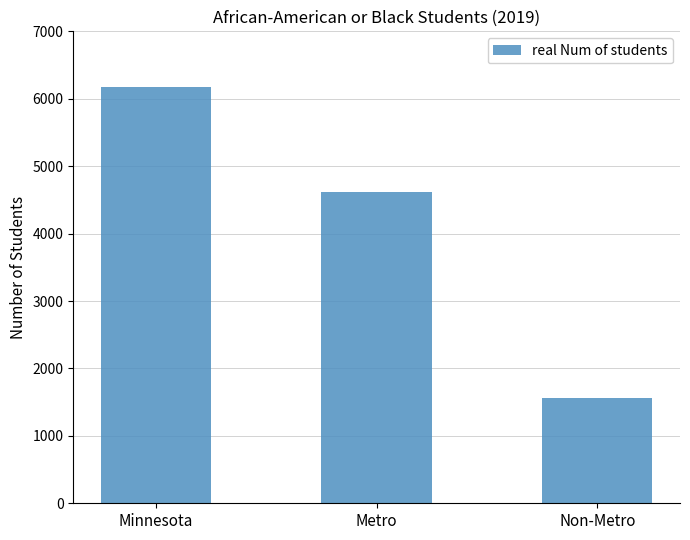

Rank the categories by value from lowest to highest.

Non-Metro, Metro, Minnesota